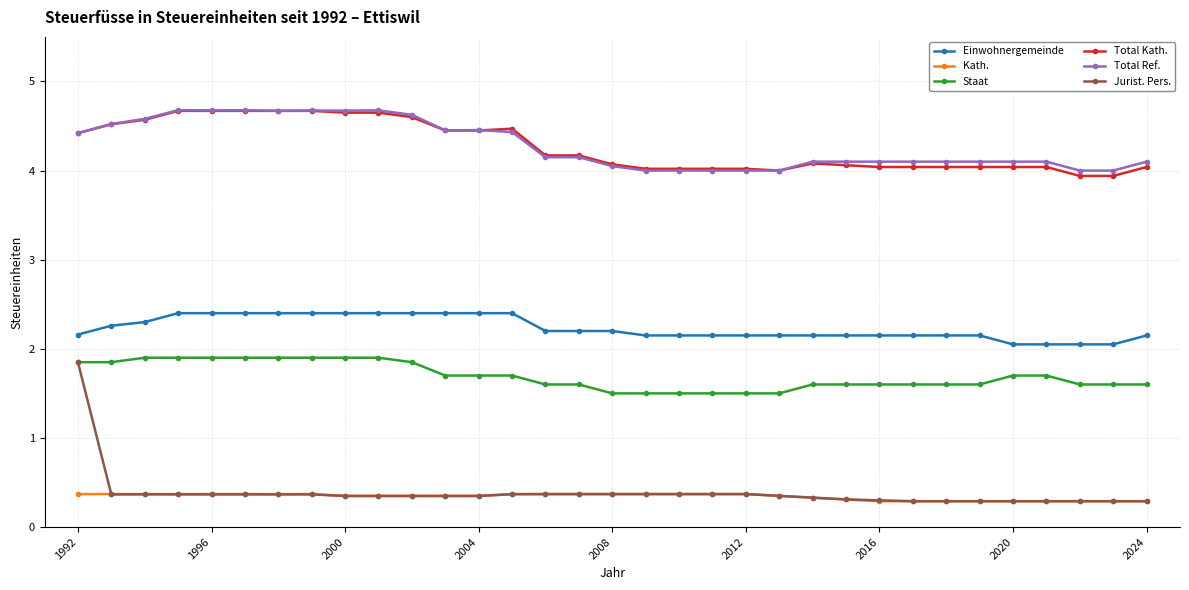

How many Staat values are between 1 and 2?

33